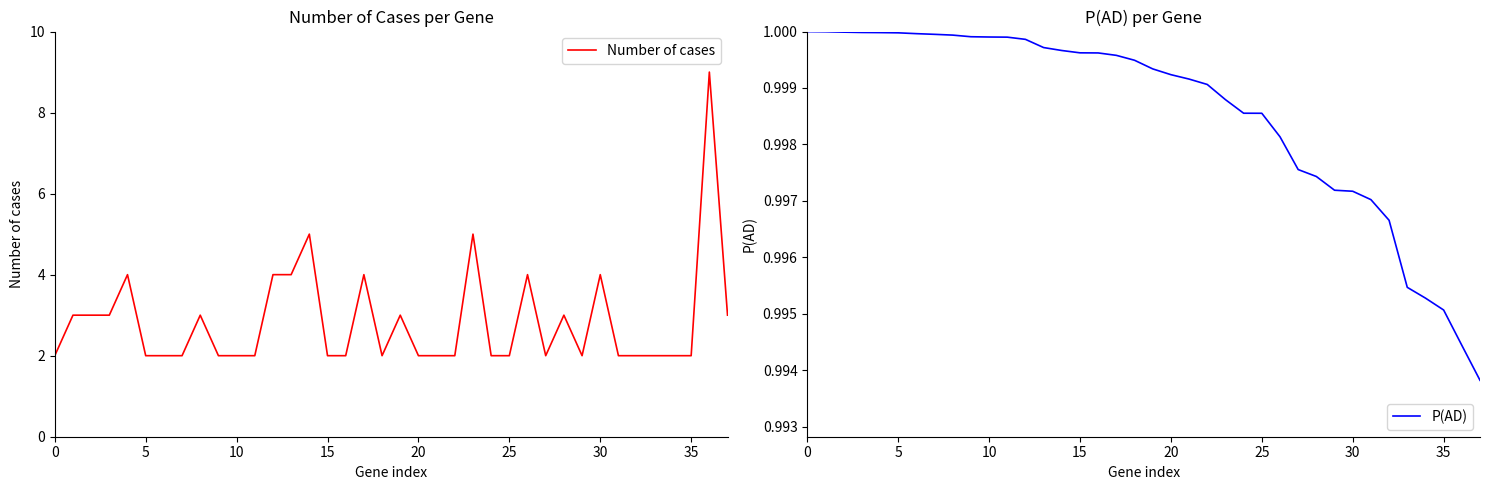

Rank the series by their maximum value, from highest to lowest.

Number of cases, P(AD)